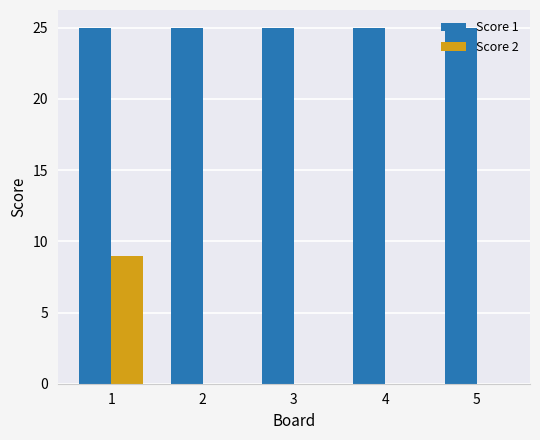

Are the bars horizontal?

No